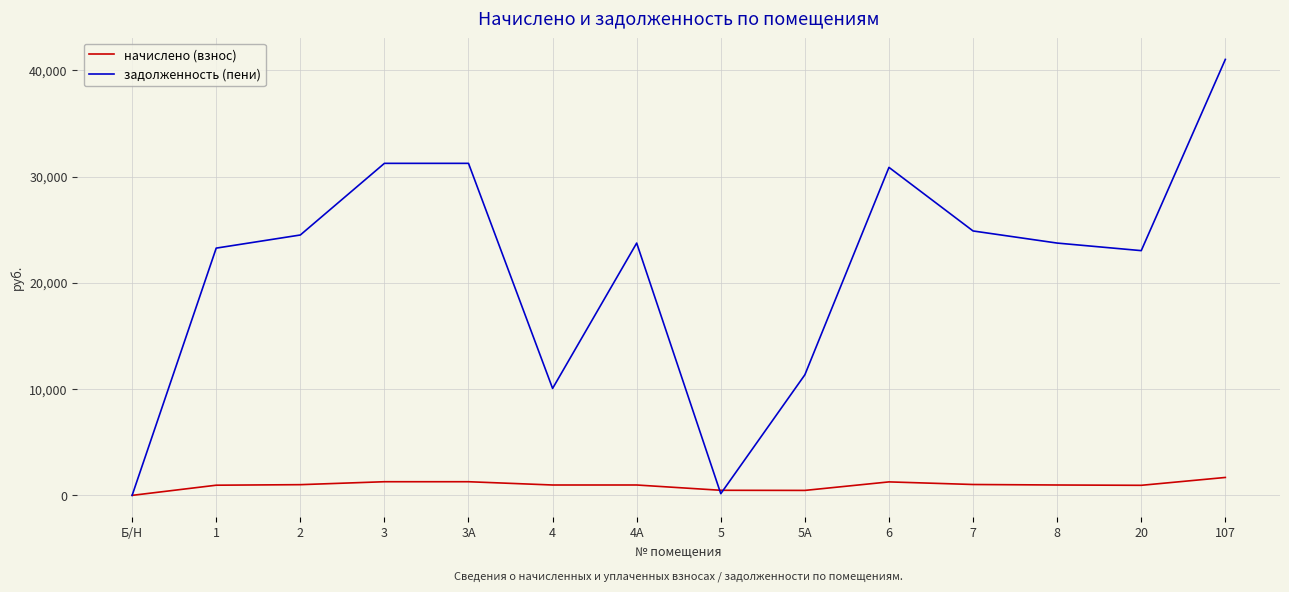

At 107, list the series in order from largest to smallest.

задолженность (пени), начислено (взнос)